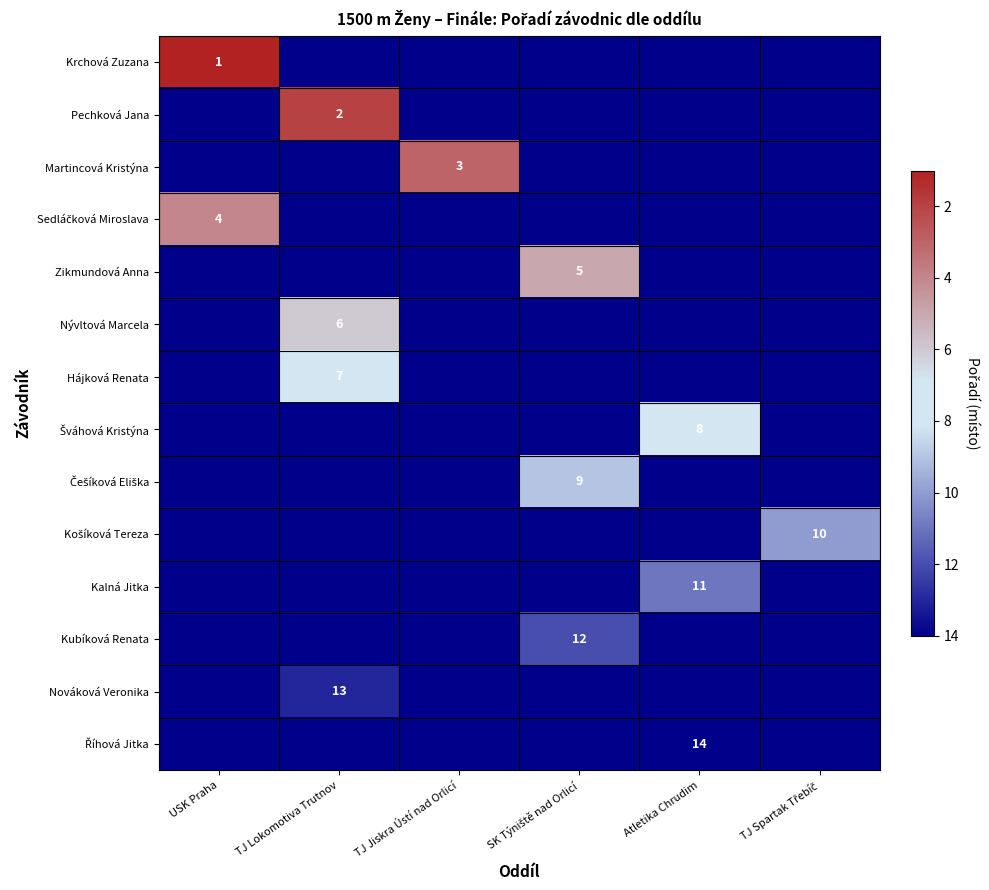

Is it true that Kalná Jitka equals 4 at Atletika Chrudim?

False